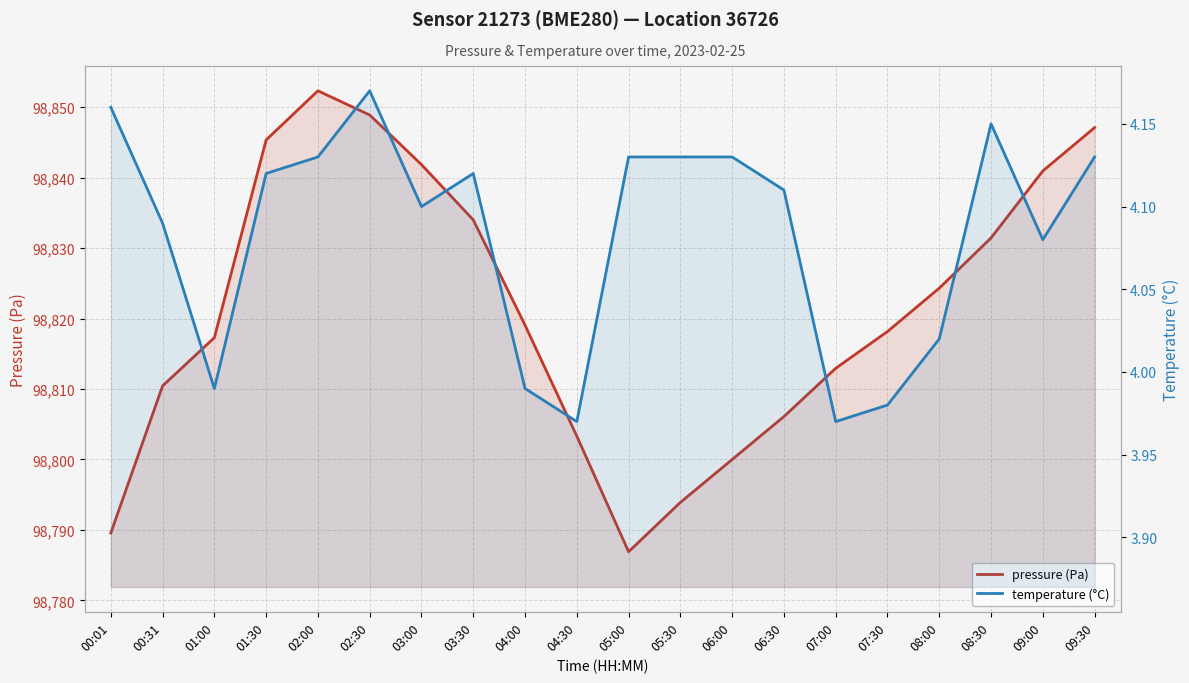

Which category has the highest value across all series?

02:00